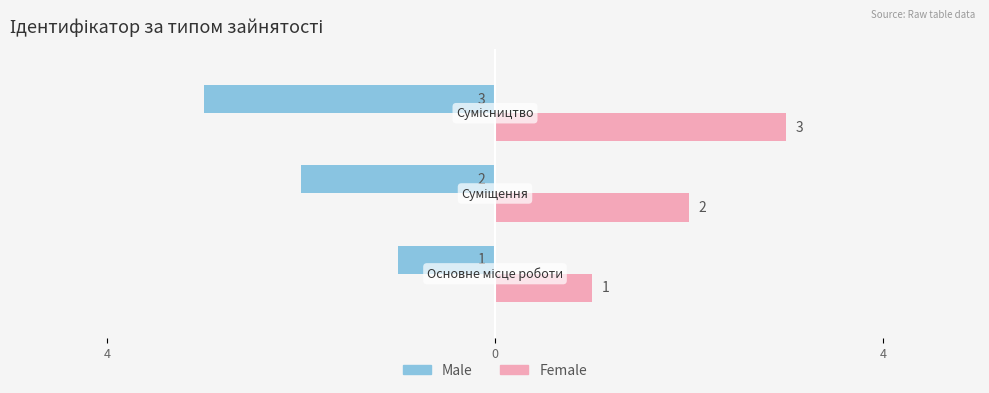

List the series in order of their peak value, highest first.

Female, Male